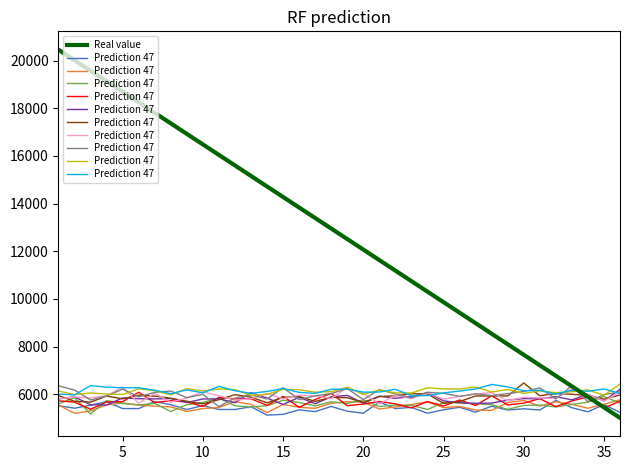

How many values in the Real value series are below 12954?

18